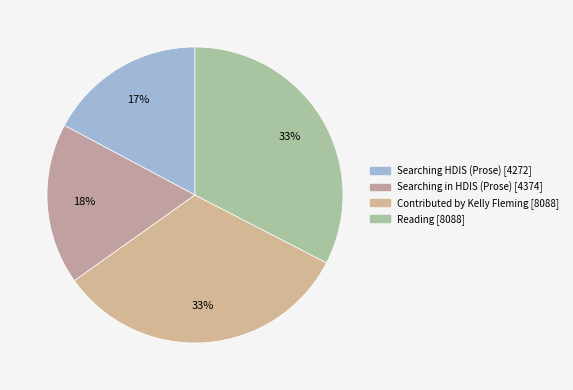

How many segments does this pie chart have?

4